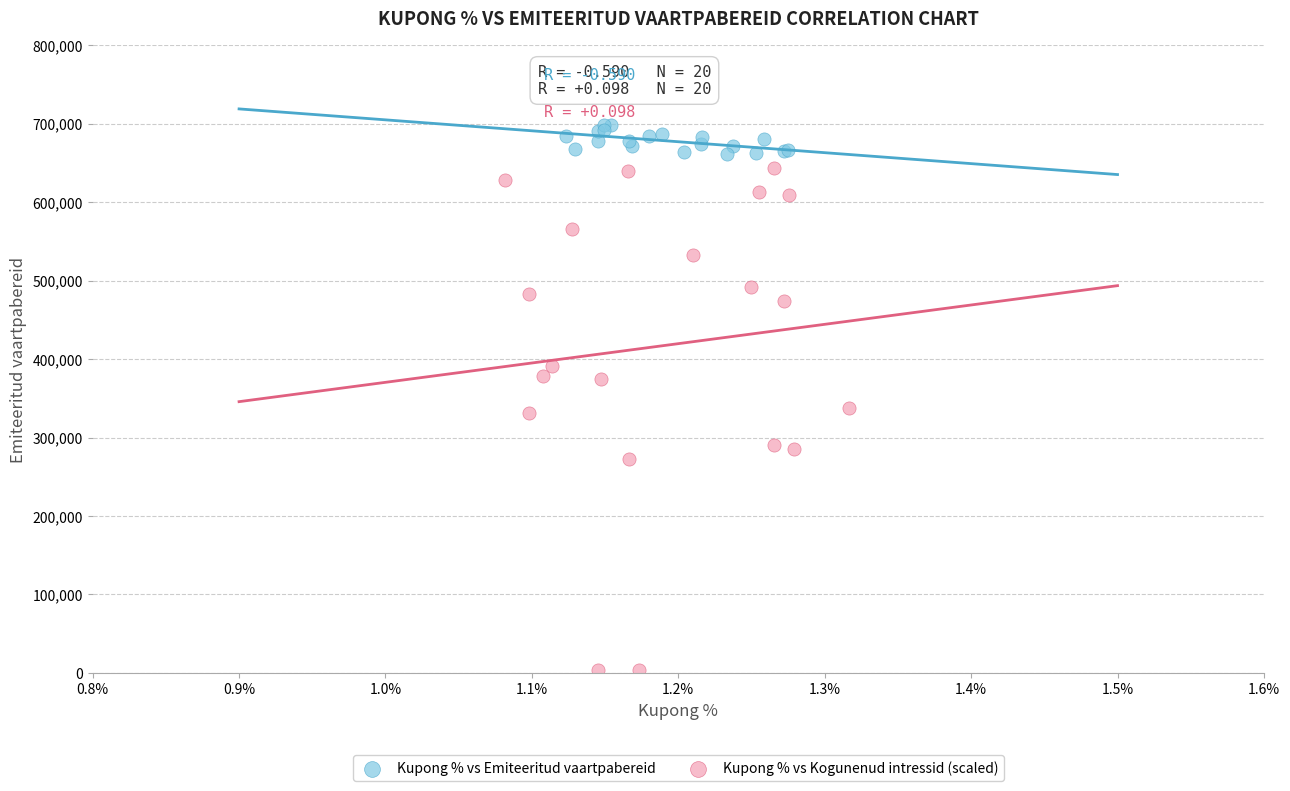

Which series reaches the minimum Y coordinate?

Kupong % vs Kogunenud intressid (scaled)